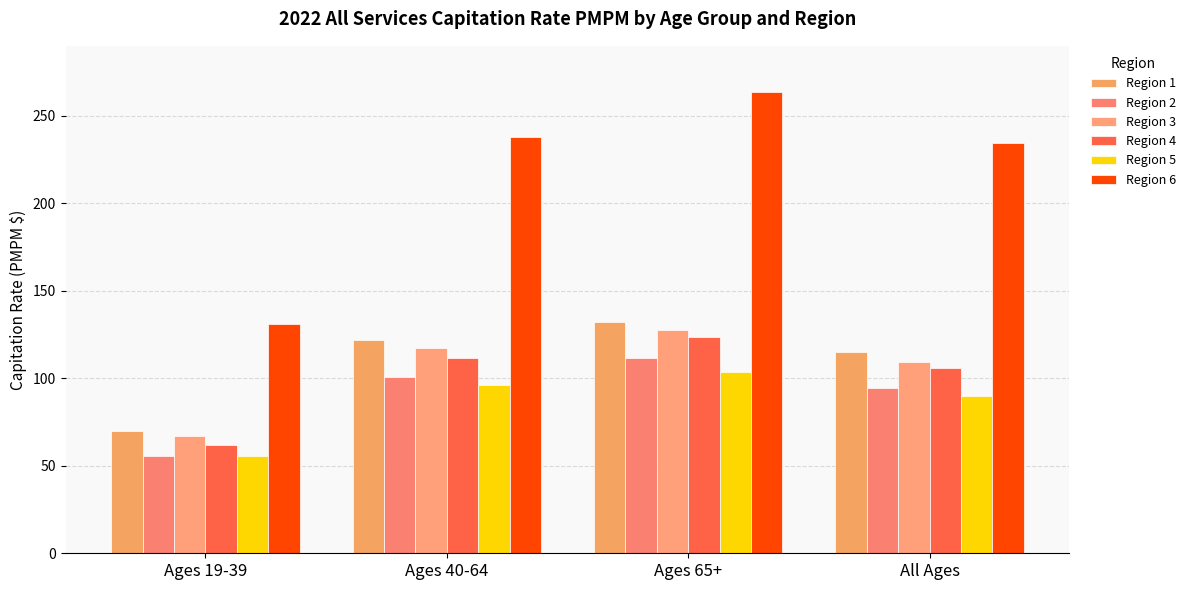

At how many categories does at least one series exceed 70?

4